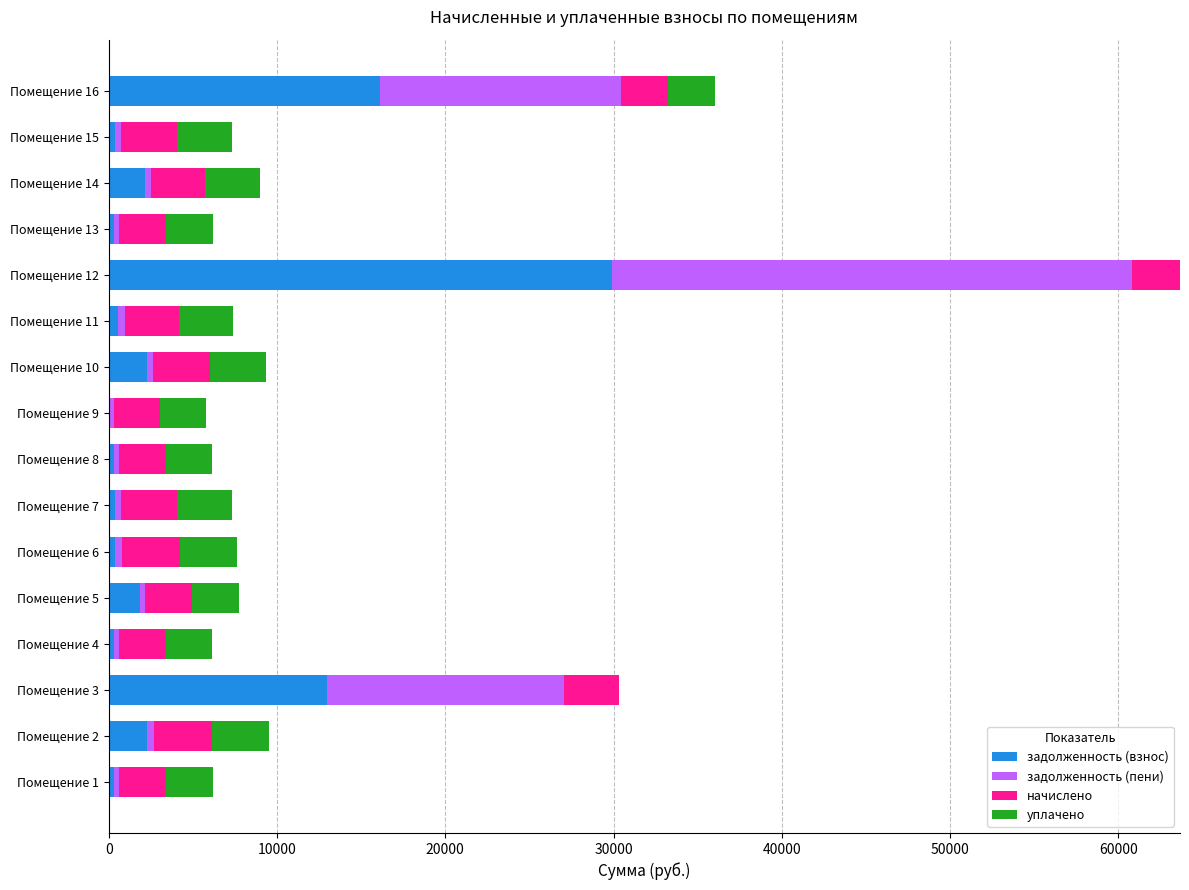

The value of задолженность (взнос) at Помещение 9 is 0.0. True or false?

True